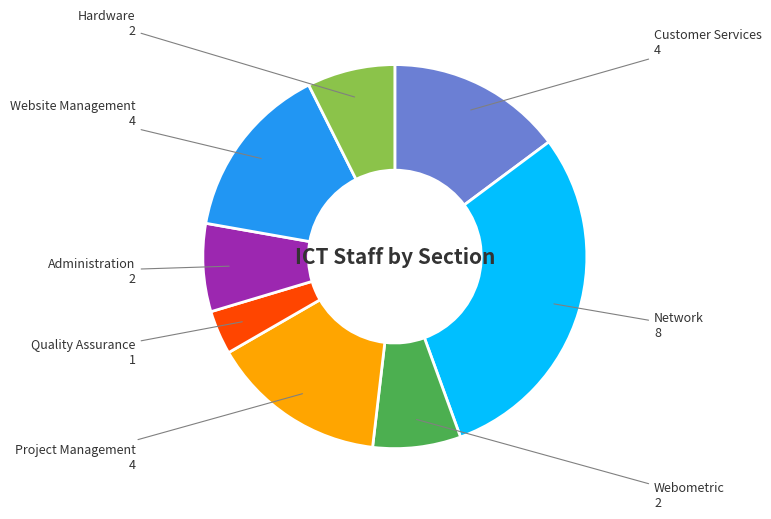

Does any single category account for the majority?

No